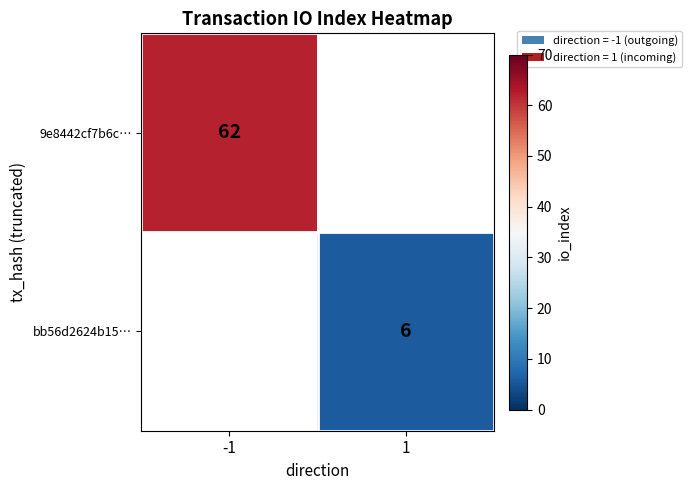

At how many categories does at least one series exceed 8?

1